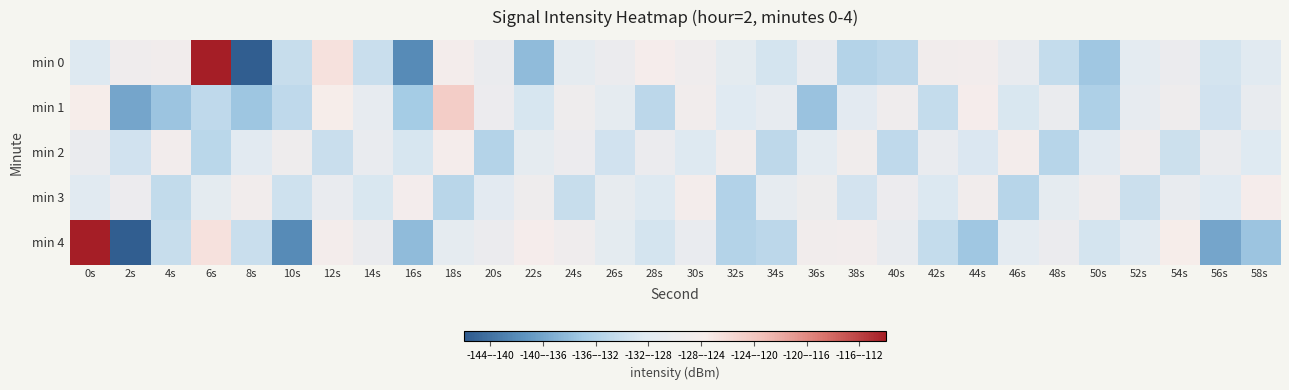

Which has a higher value, 50s or 46s?

46s